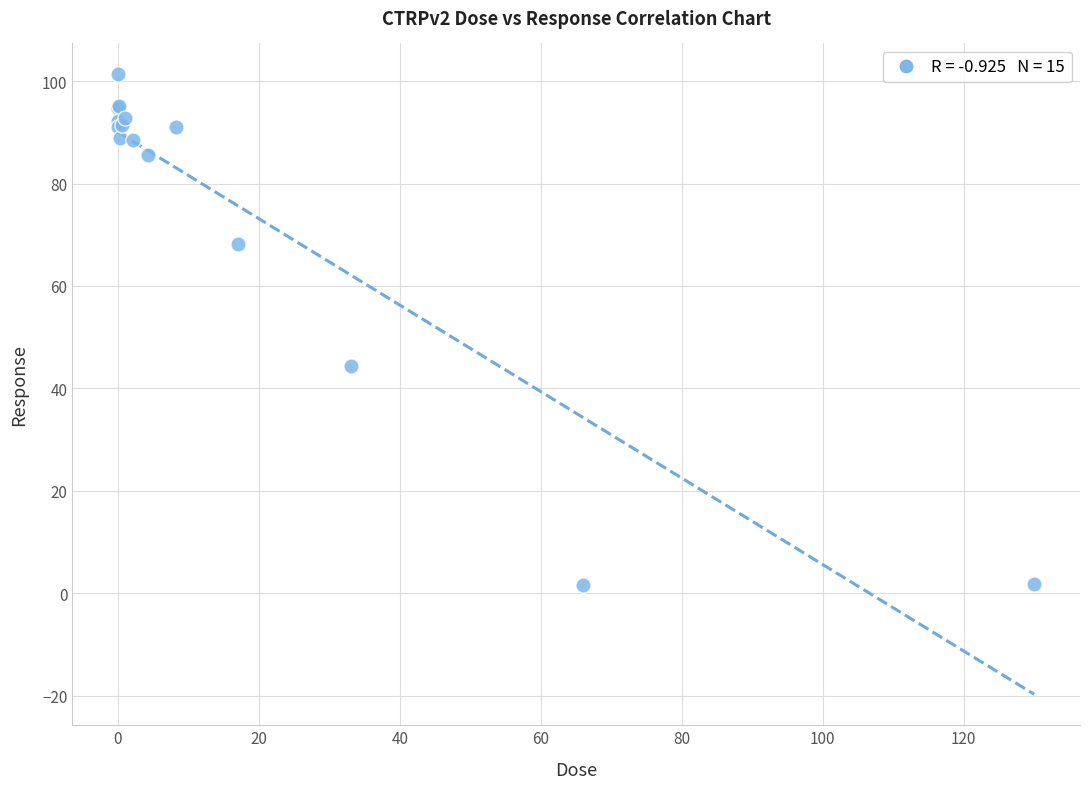

What Y value in the scatter plot is closest to 51?

44.3